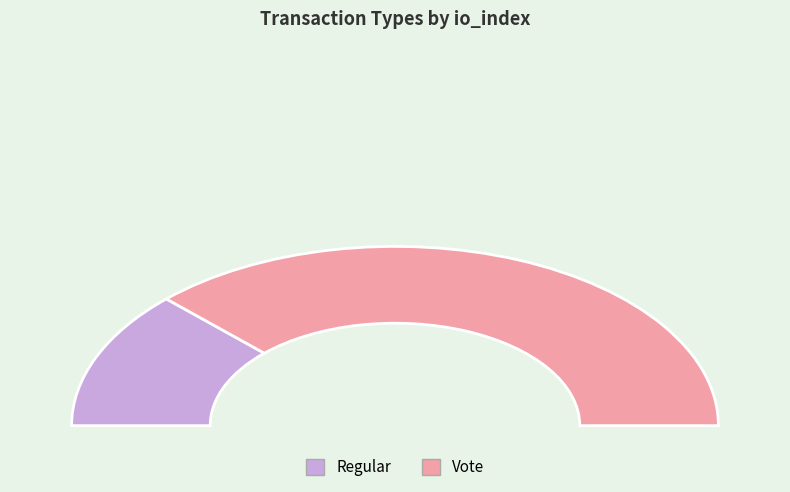

What is the change in value from Regular to Vote?

+2